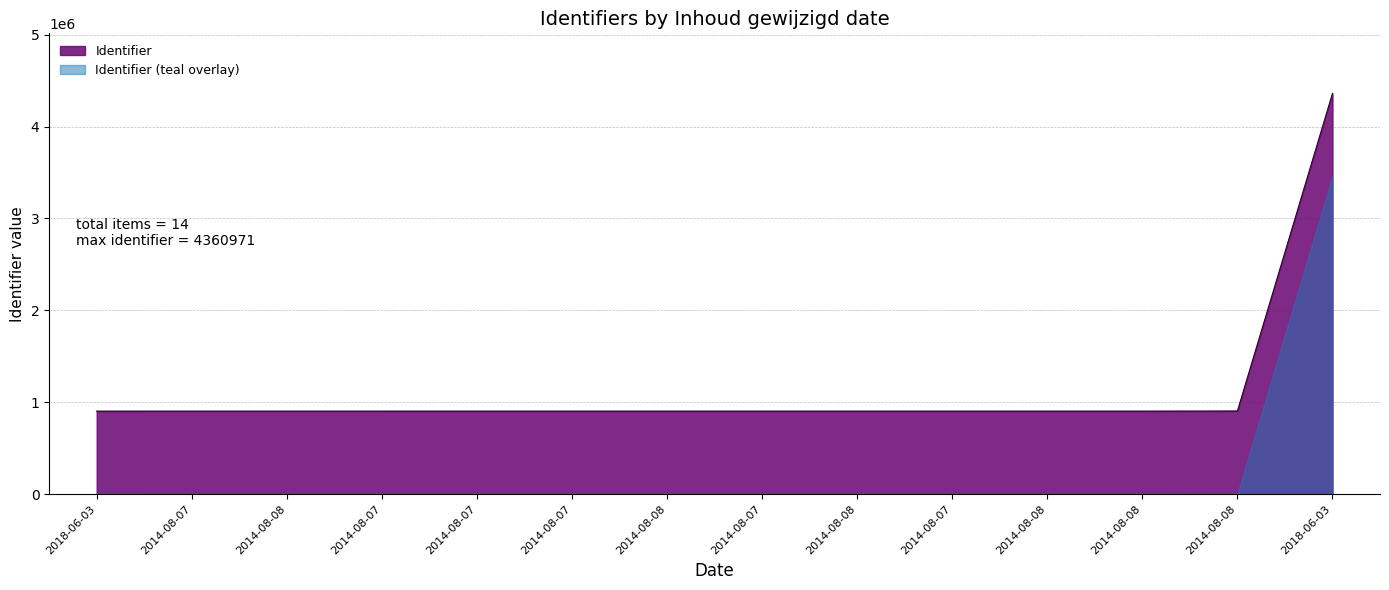

True or false: the data shows 283210 at machines intro.

False